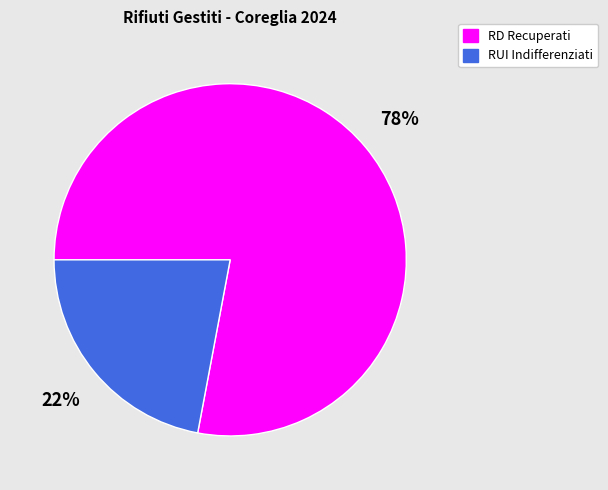

Is there a majority slice in this chart?

Yes